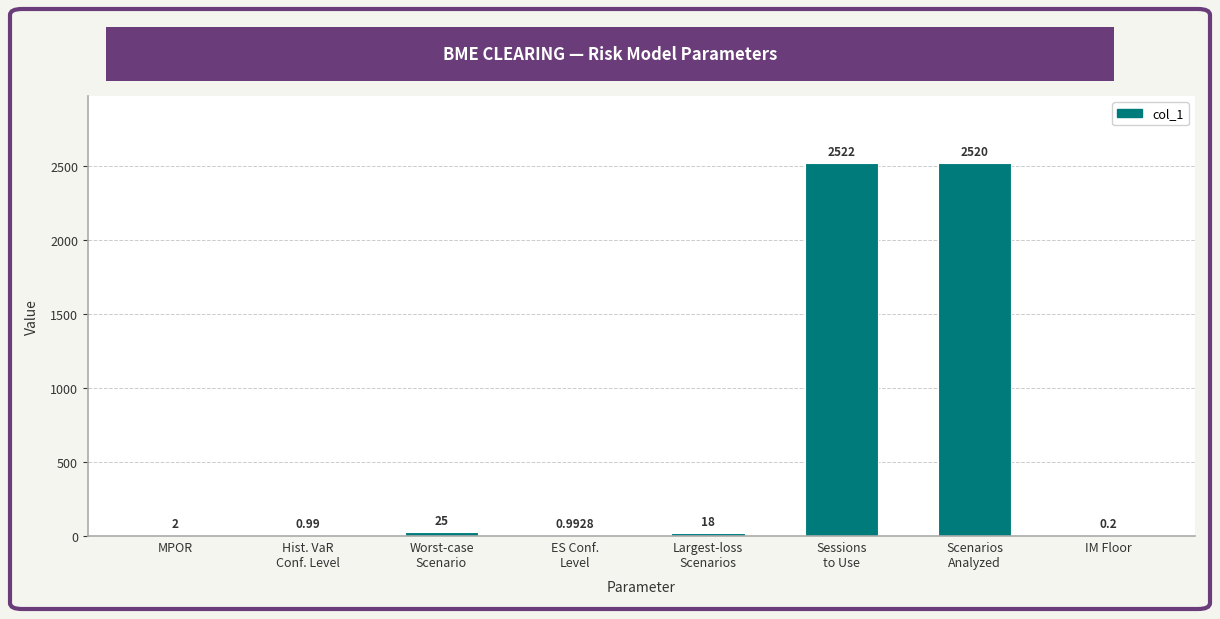

Between IM Floor and Worst-case
Scenario, which is larger?

Worst-case
Scenario